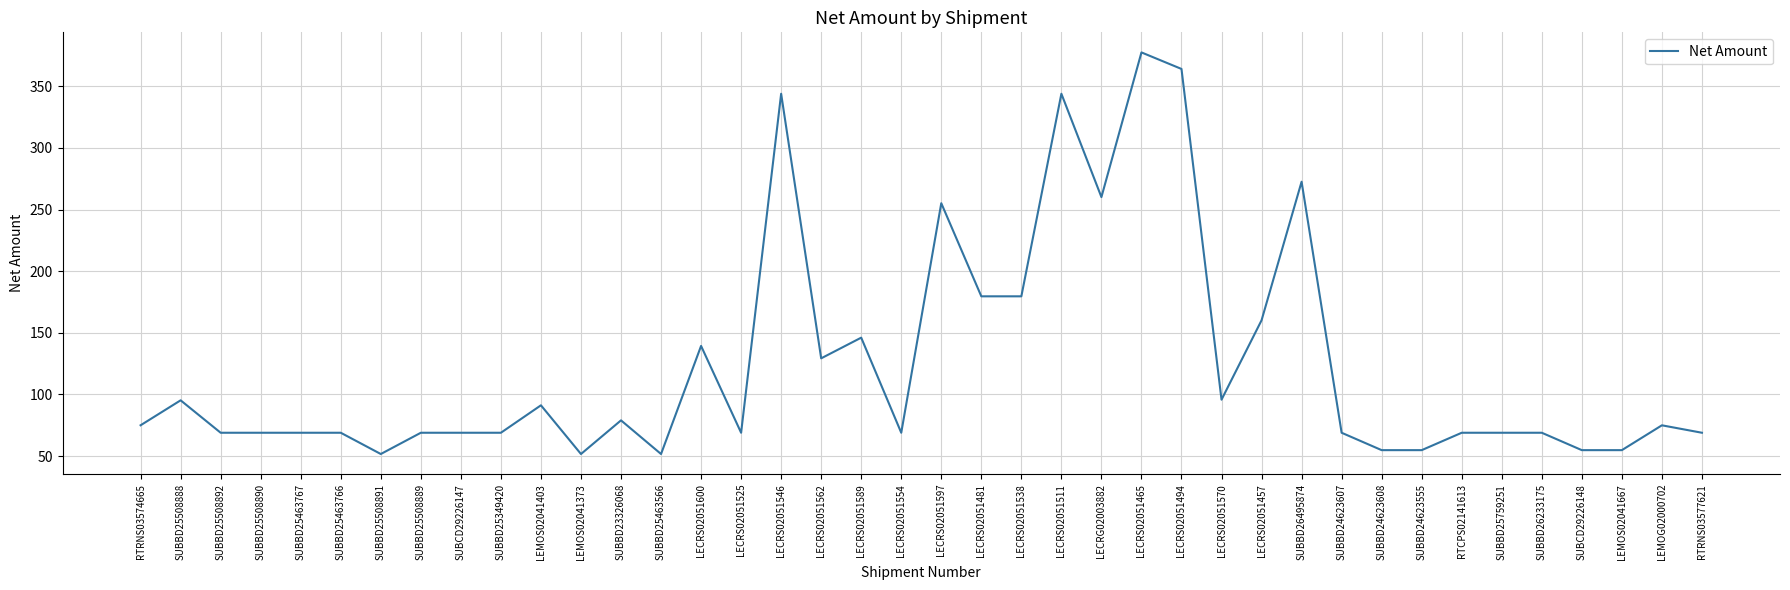

What is the difference between the values at LEMOS02041667 and LECRS02051562?

74.5